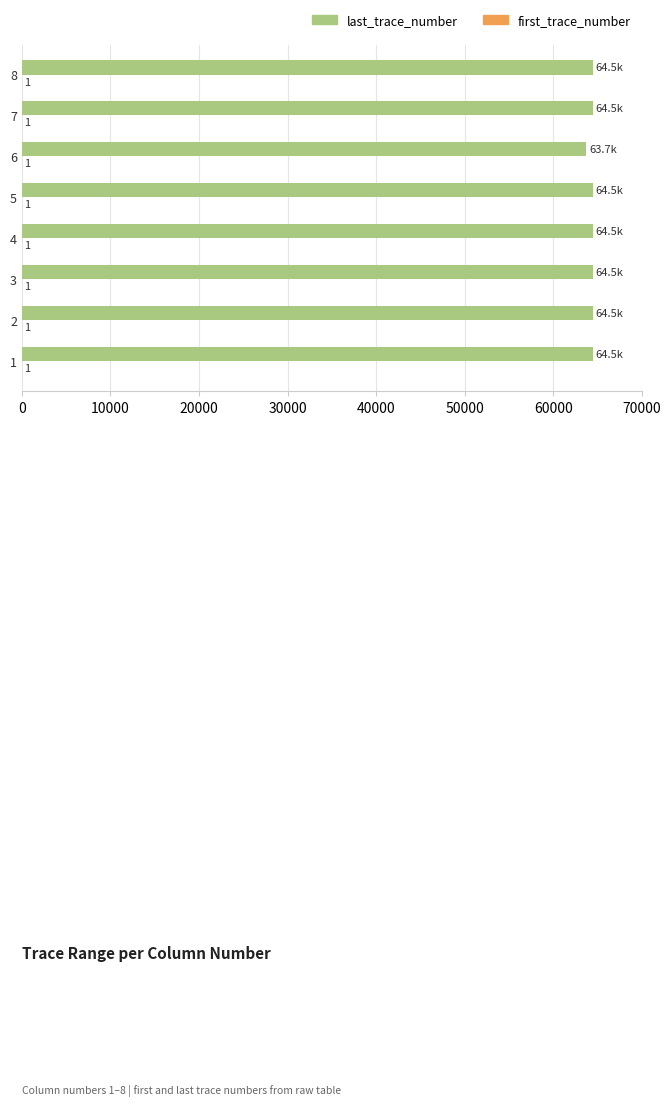

What value does the last_trace_number series have at 2?

64500